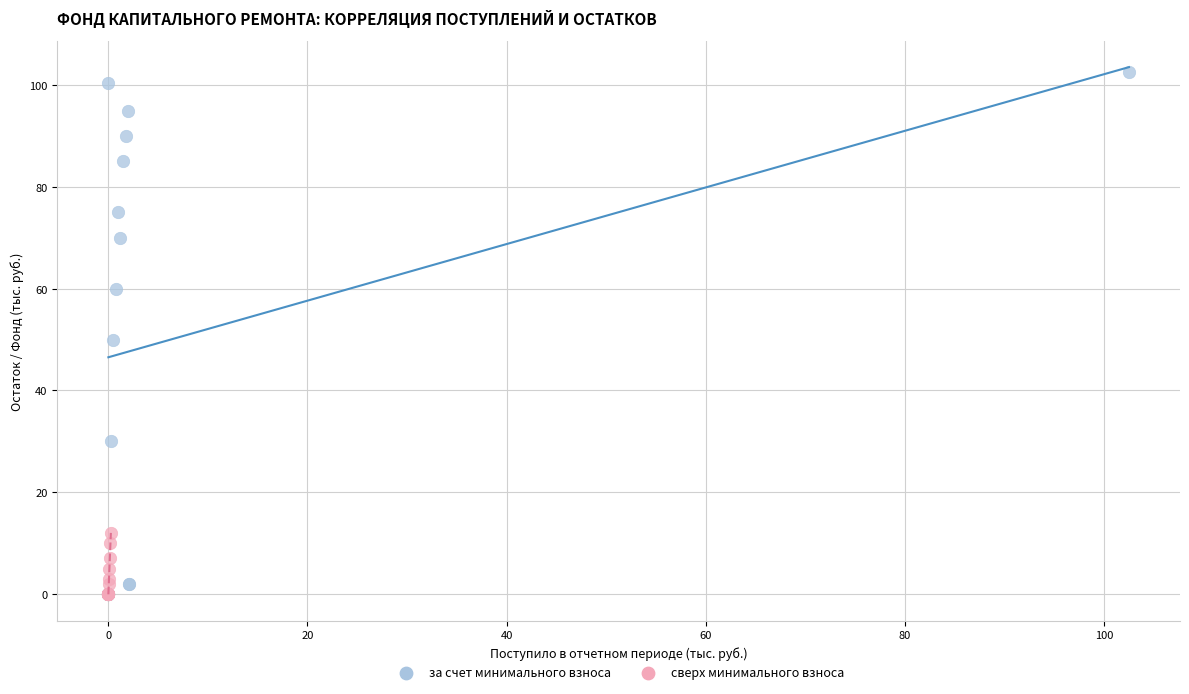

What are all the series names shown in the legend?

за счет минимального взноса, сверх минимального взноса